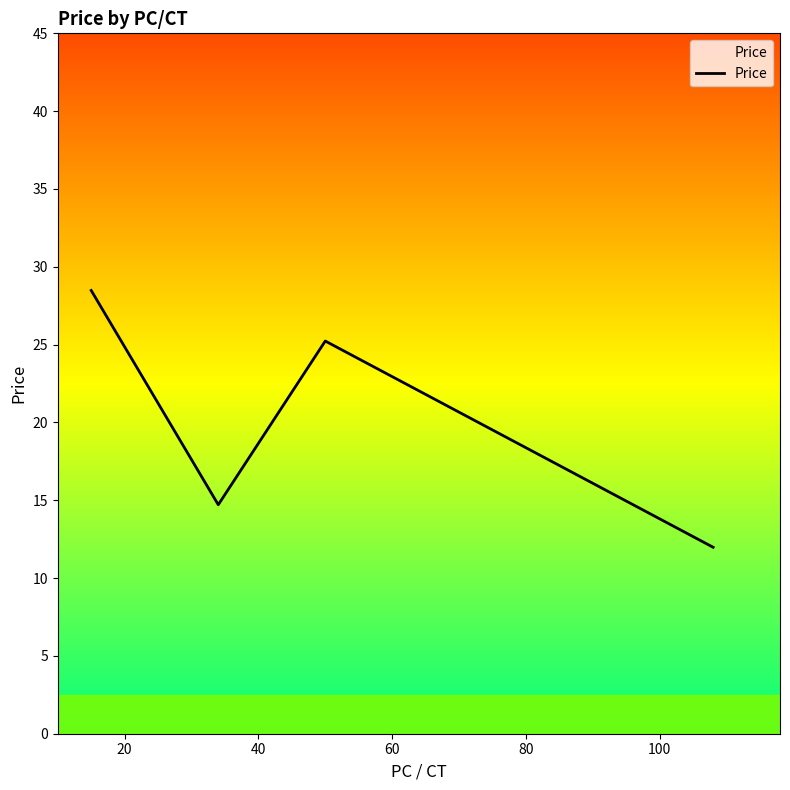

How many values exceed 25?

2